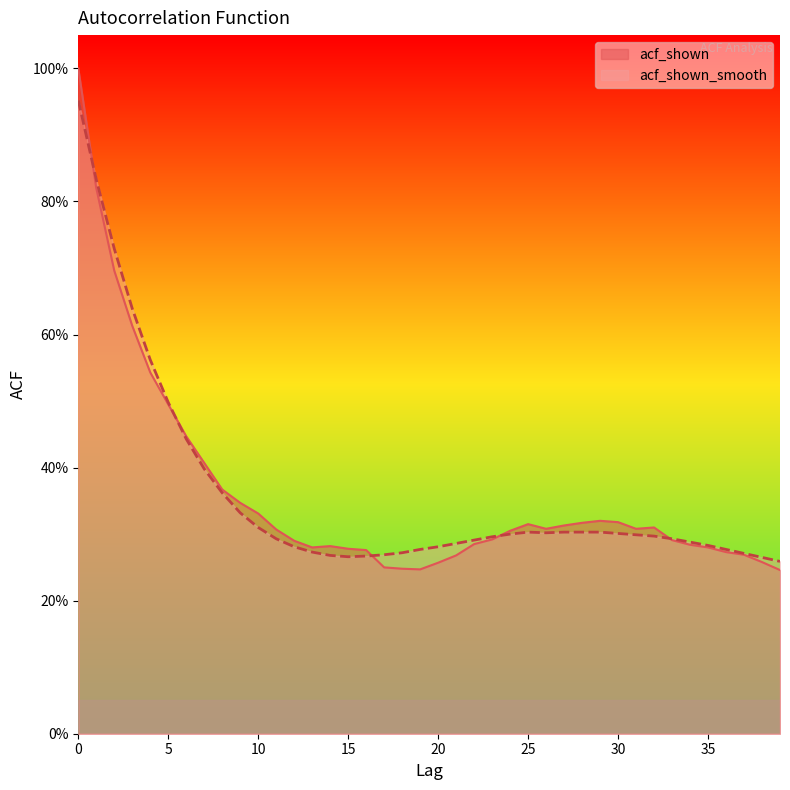

What is the difference between the maximum and minimum values in the acf_shown series?

0.8